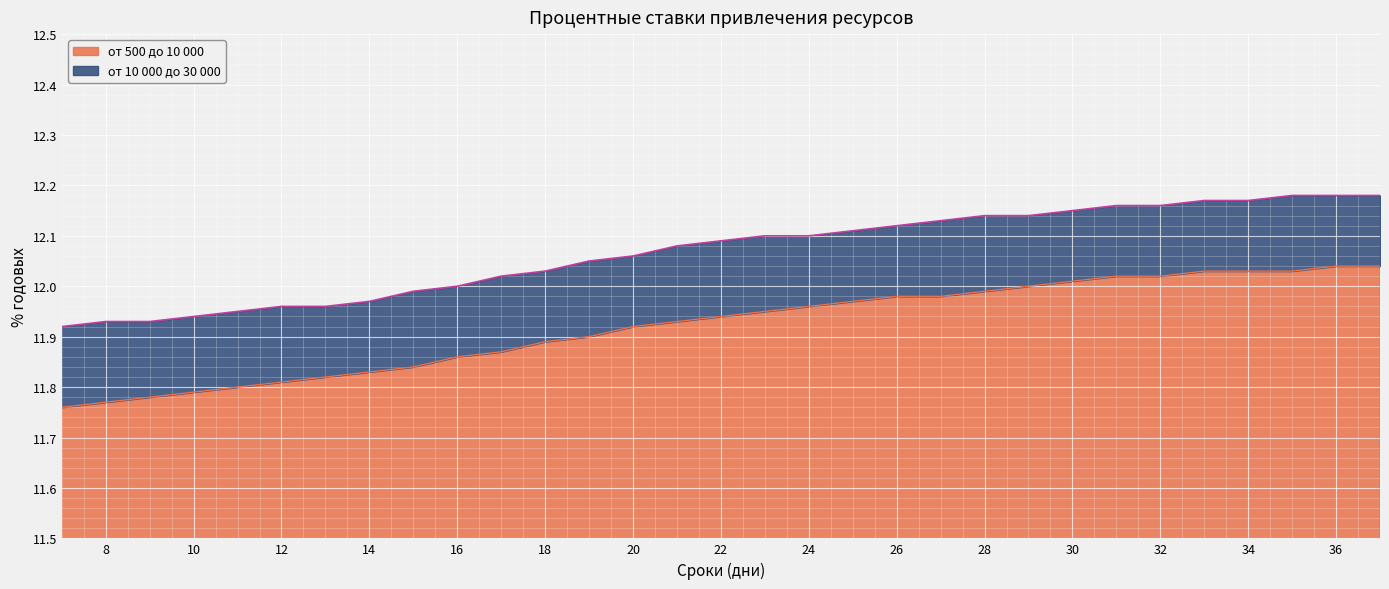

Reading left to right, transcribe all the data shown in this chart.

от 500 до 10 000: 11.8	11.8	11.8	11.8	11.8	11.8	11.8	11.8	11.8	11.9	11.9	11.9	11.9	11.9	11.9	11.9	11.9	12.0	12.0	12.0	12.0	12.0	12.0	12.0	12.0	12.0	12.0	12.0	12.0	12.0	12.0
от 10 000 до 30 000: 11.9	11.9	11.9	11.9	11.9	12.0	12.0	12.0	12.0	12.0	12.0	12.0	12.1	12.1	12.1	12.1	12.1	12.1	12.1	12.1	12.1	12.1	12.1	12.2	12.2	12.2	12.2	12.2	12.2	12.2	12.2